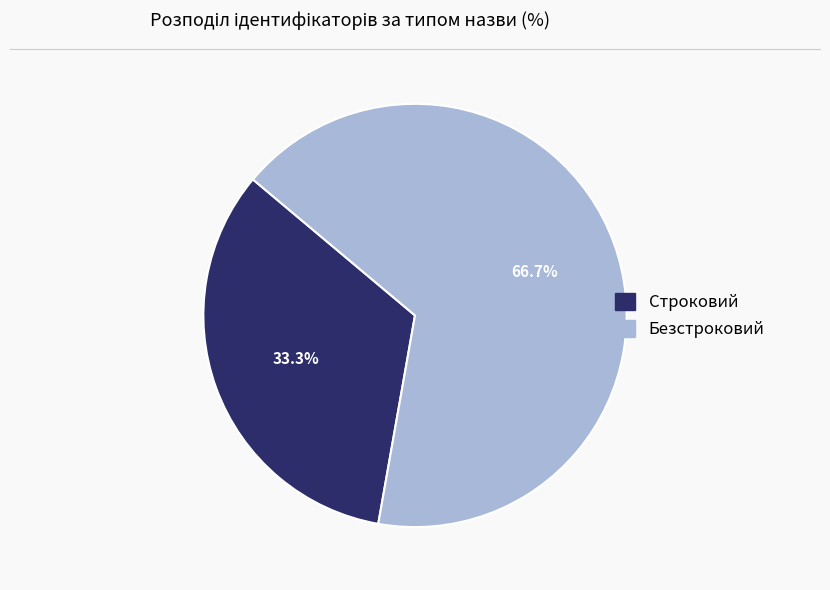

To the nearest percent, what is the combined percentage of Безстроковий and Строковий?

100%